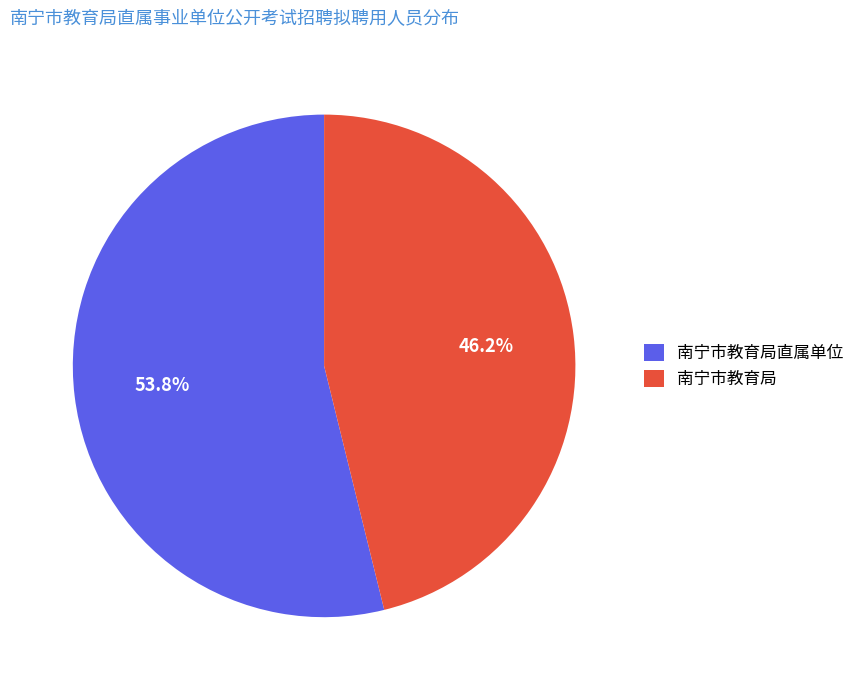

Count the number of slices in the pie.

2